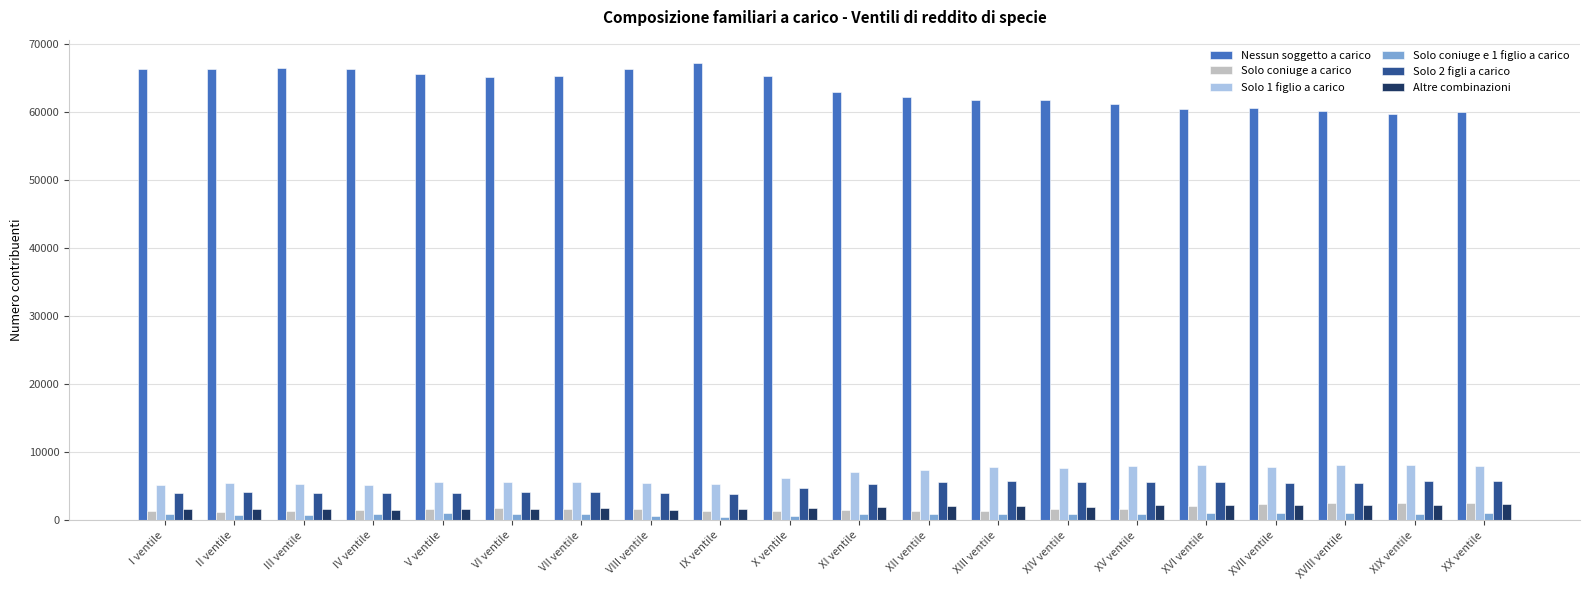

What is the highest value of the Solo coniuge e 1 figlio a carico series?

1064